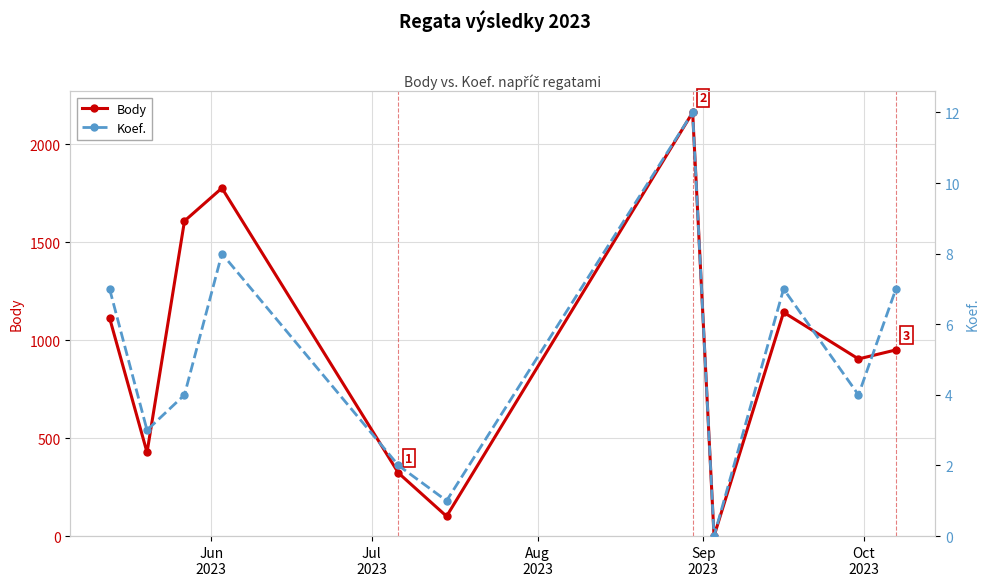

True or false: Body has more than 0 points higher than both neighbors.

True